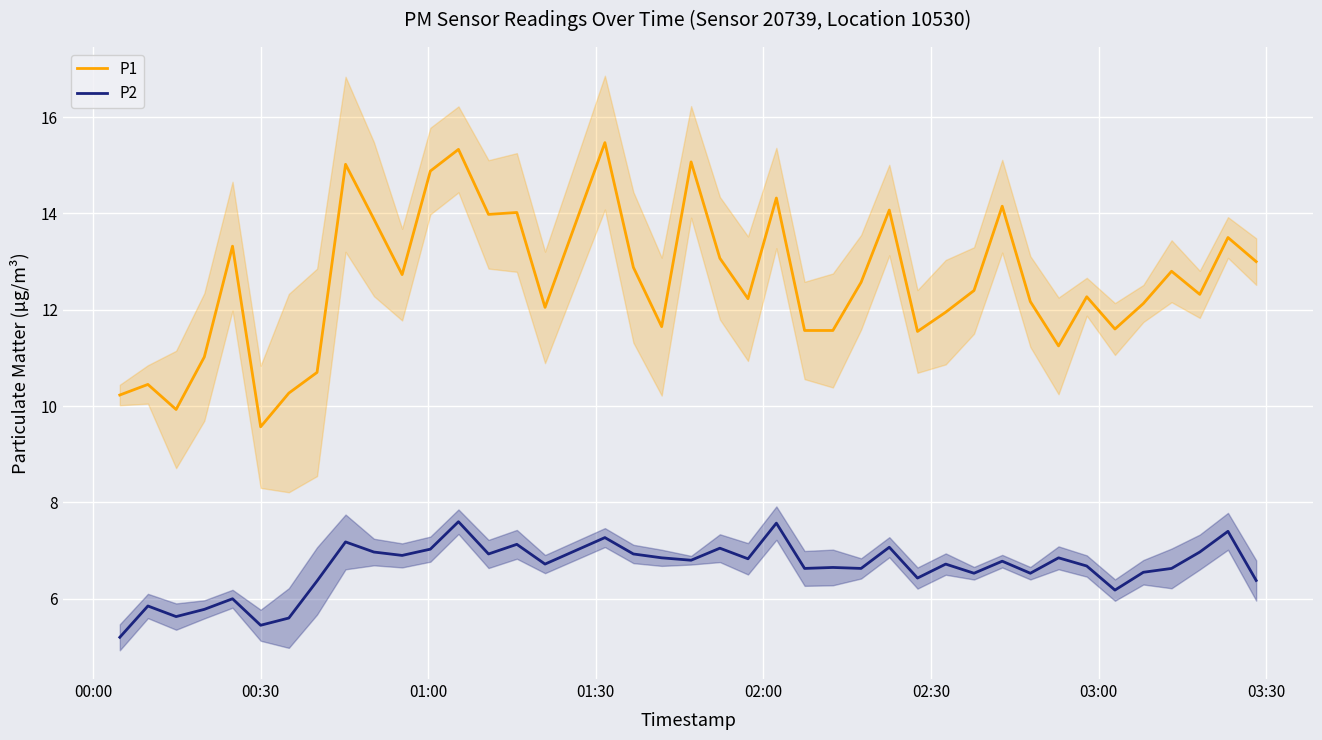

What is the lowest value of the P2 series?

5.2